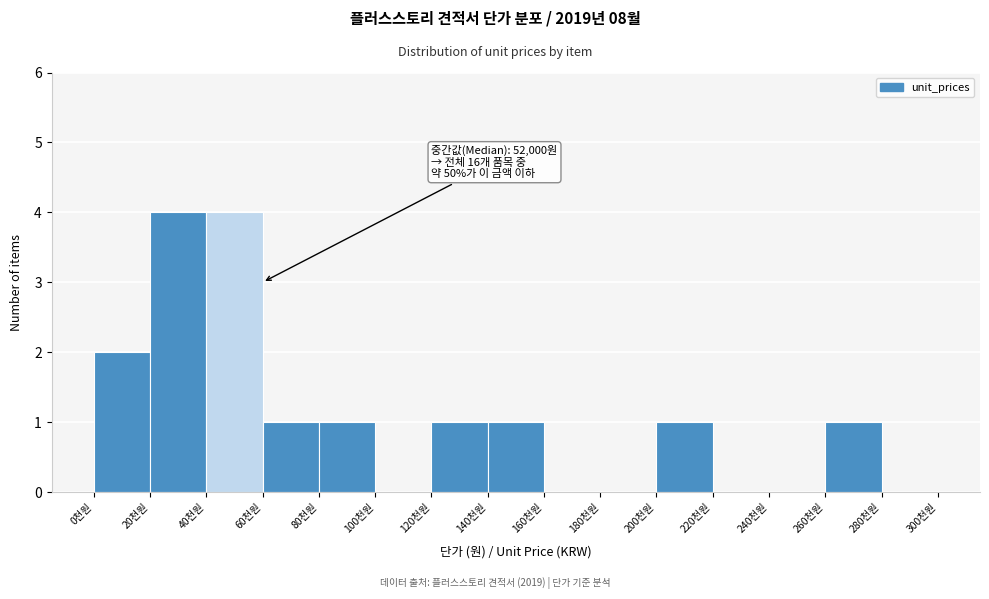

Reading right to left, extract all data points from this chart.

280천원=0	260천원=1	240천원=0	220천원=0	200천원=1	180천원=0	160천원=0	140천원=1	120천원=1	100천원=0	80천원=1	60천원=1	40천원=4	20천원=4	0천원=2